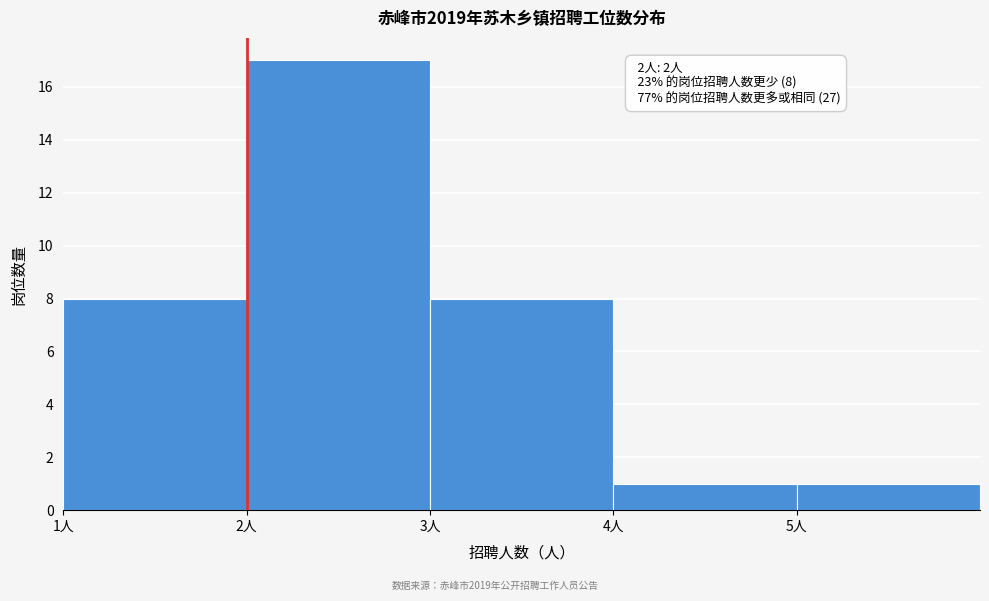

Which range on the x-axis has the tallest bar?

2 to 3